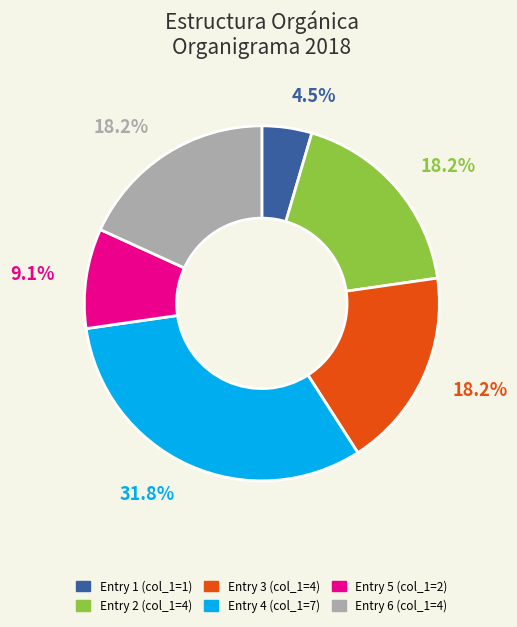

Which has a higher value, Entry 4 (col_1=7) or Entry 5 (col_1=2)?

Entry 4 (col_1=7)